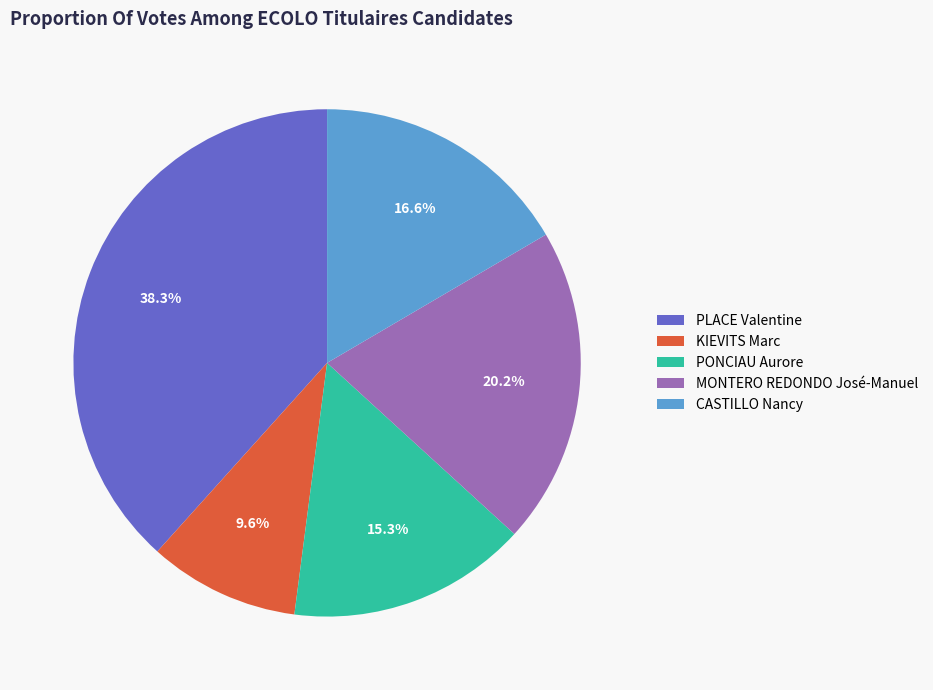

How many slices are in this pie chart?

5